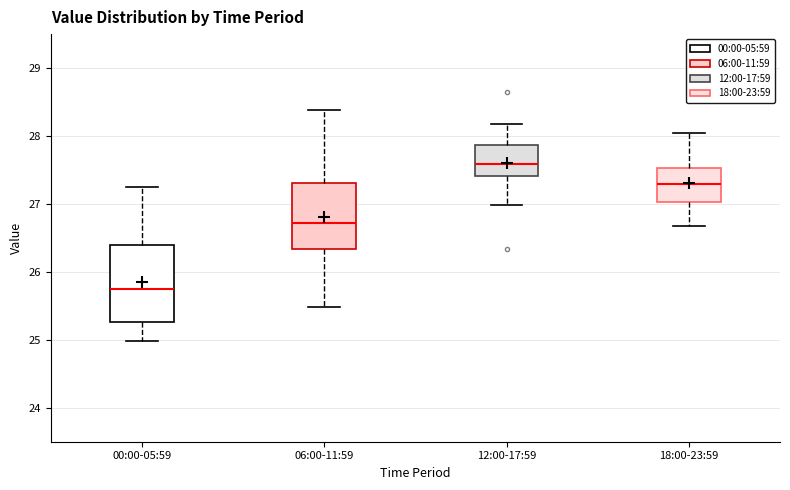

Which box's median line is the lowest?

00:00-05:59